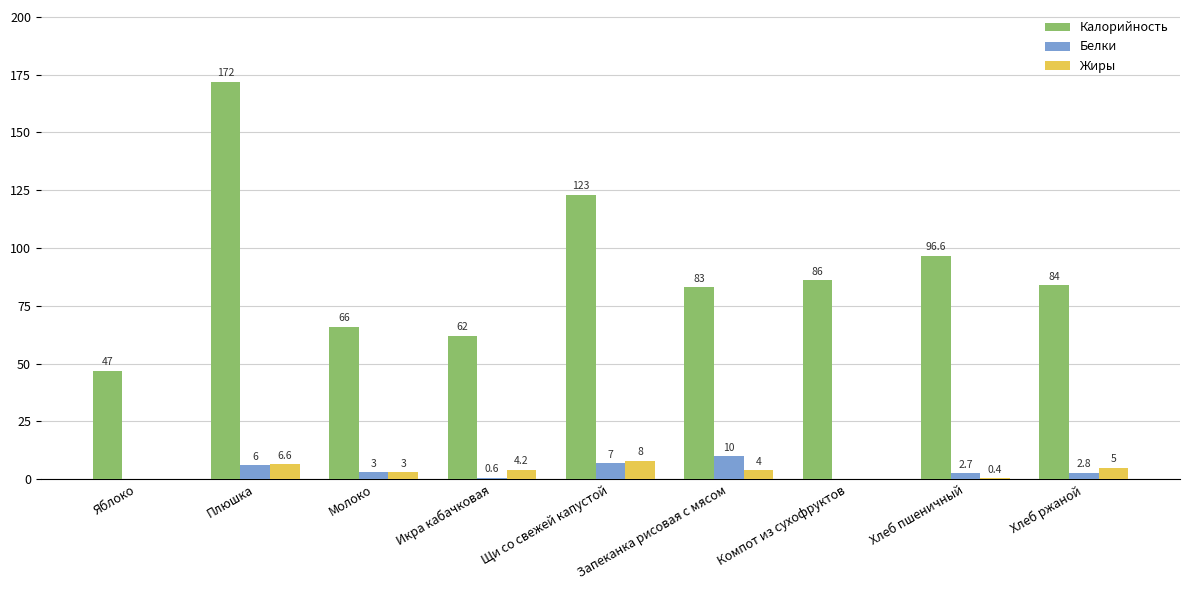

Which series changed the most between Щи со свежей капустой and Компот из сухофруктов?

Калорийность